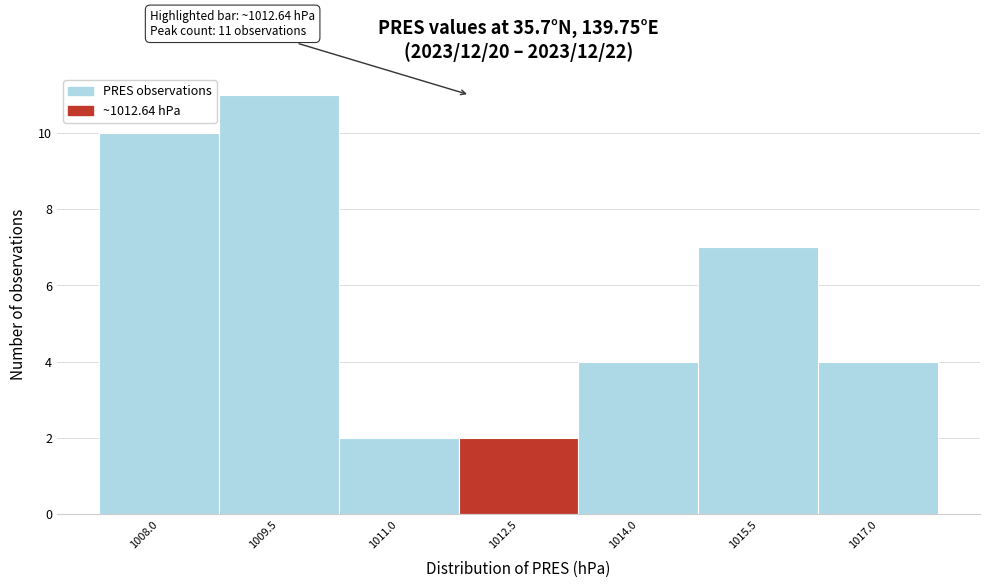

Reading right to left, transcribe all the data shown in this chart.

4	7	4	2	2	11	10